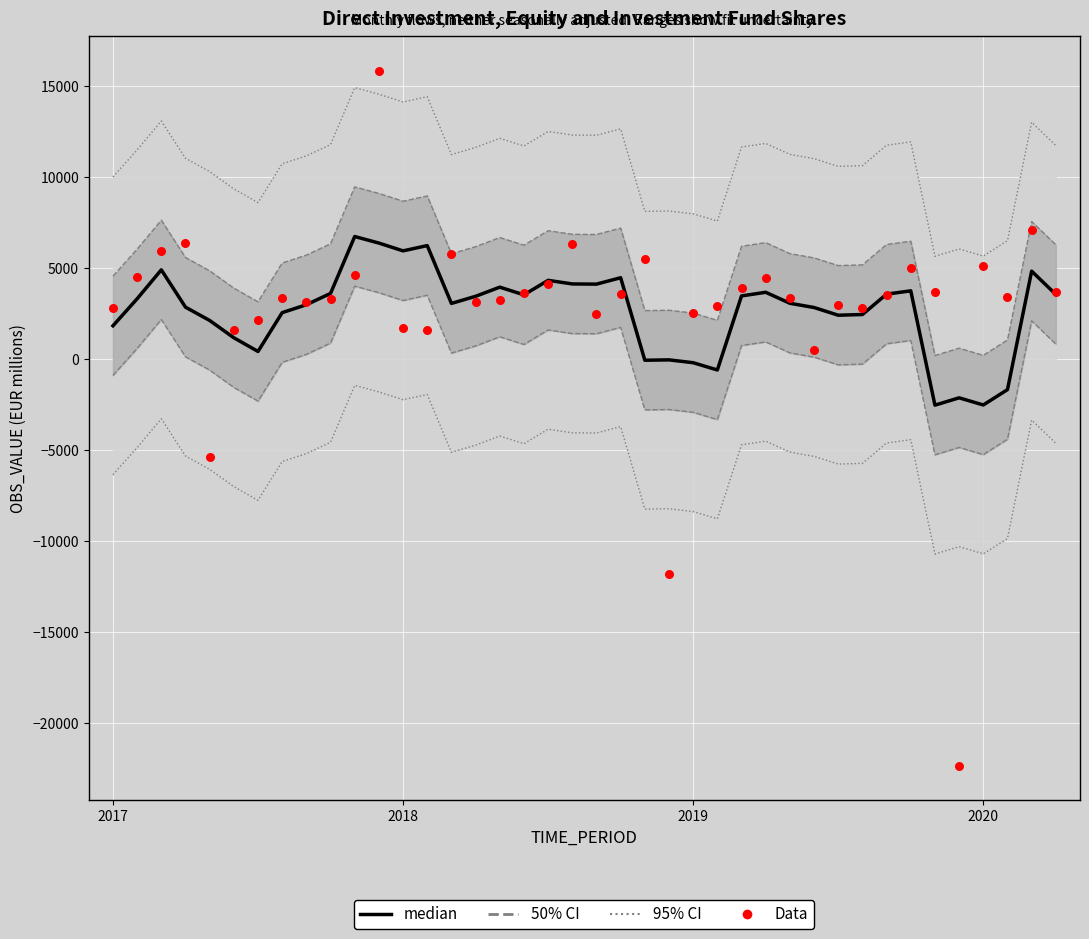

At which category is the sum across all series the highest?

11